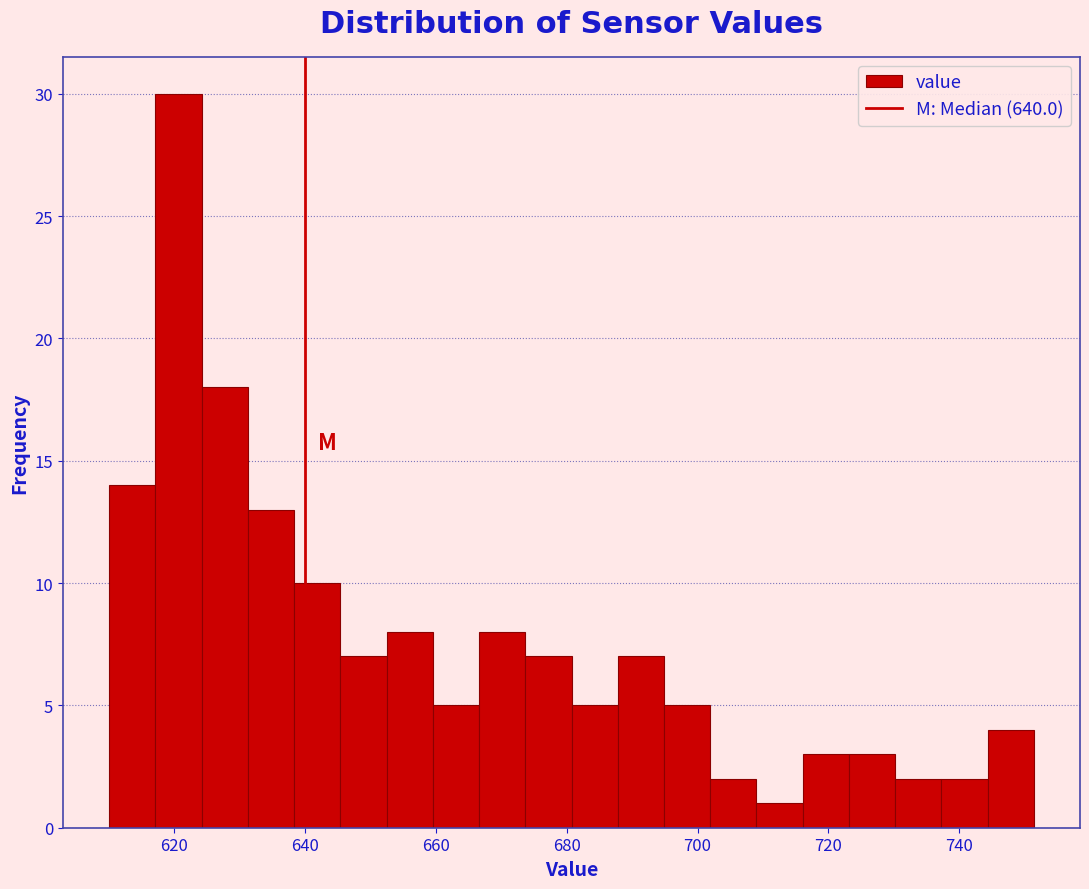

Around what value on the x-axis is the tallest bar? Give the approximate position of its centre, as read against the axis.

620